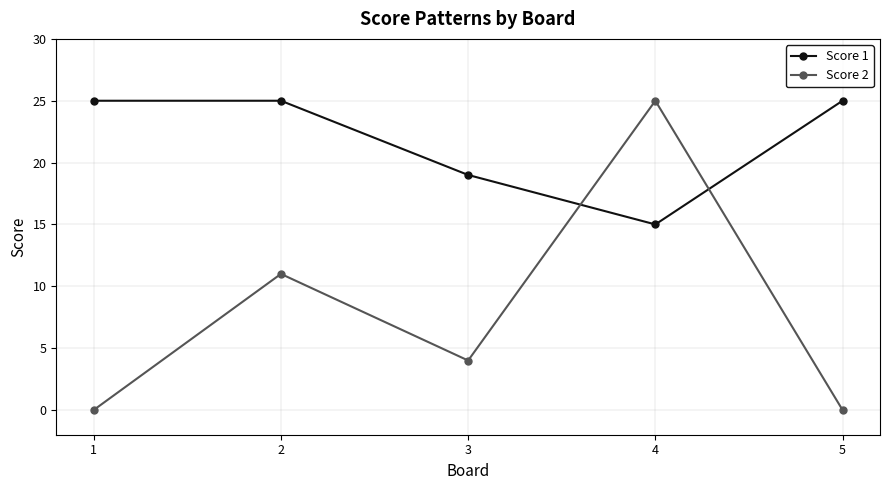

Where does the Score 2 series first go above 4?

2